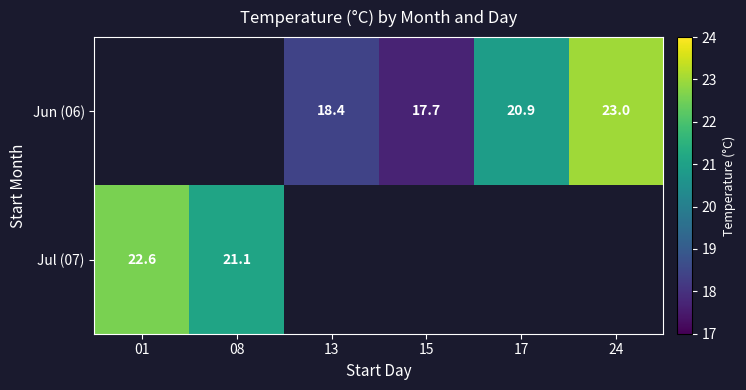

The Jun (06) series shows 20.9 at 17. True or false?

True